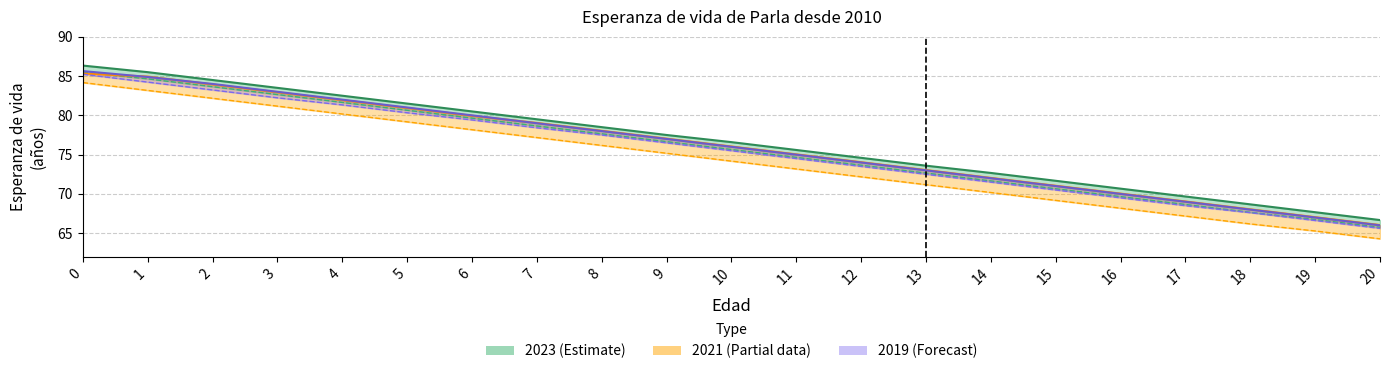

What is the difference between the maximum and minimum values in the 2023 line series?

19.7